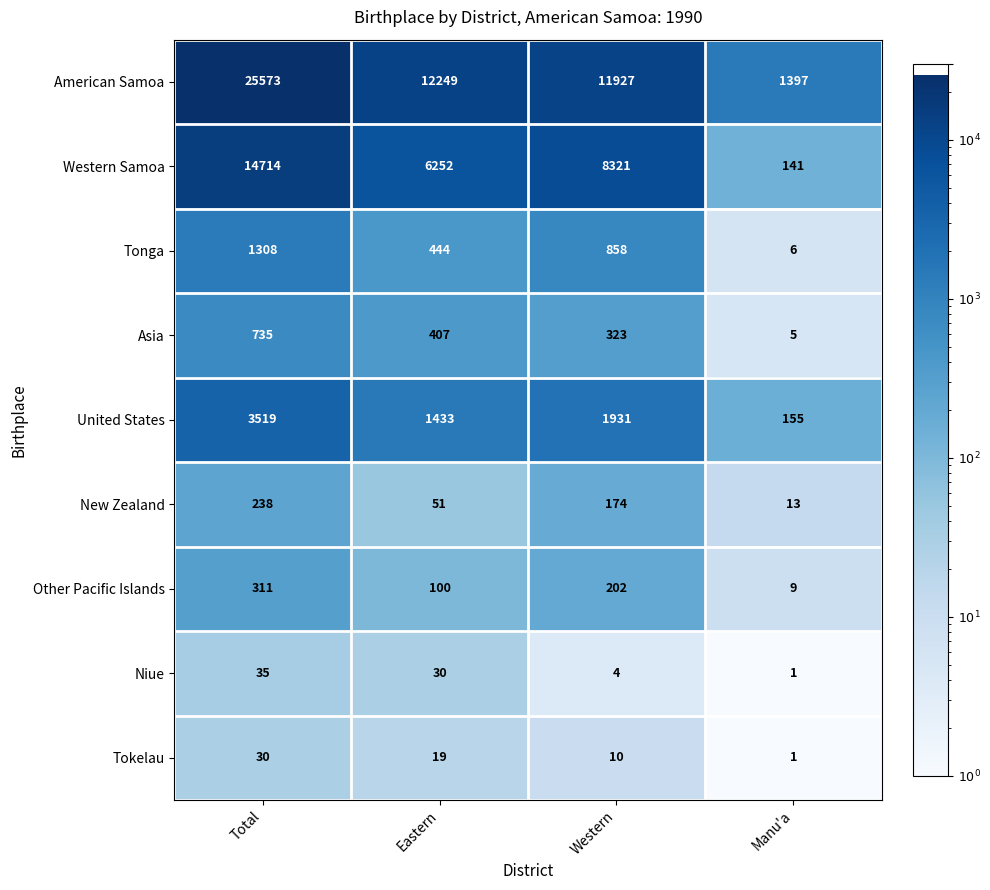

What is the total value across all series at Manu'a?

1728